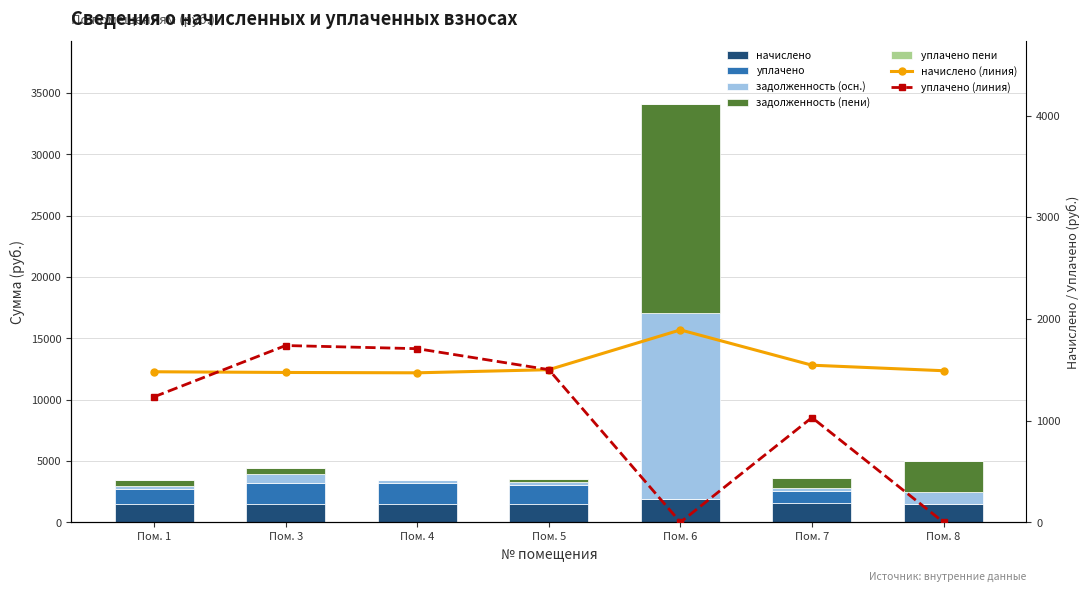

Reading right to left, what are all the values shown in this chart?

начислено: 1490.1	1544.5	1891.5	1500.3	1469.6	1473.1	1479.9
уплачено: 0.0	1029.6	0.0	1500.8	1707.0	1737.9	1233.8
задолженность (осн.): 993.1	256.8	15156.6	250.5	250.8	734.6	246.7
задолженность (пени): 2483.2	771.7	17048.0	250.0	13.4	469.8	492.8
уплачено пени: 0.0	0.0	0.0	0.0	0.0	0.0	2.2